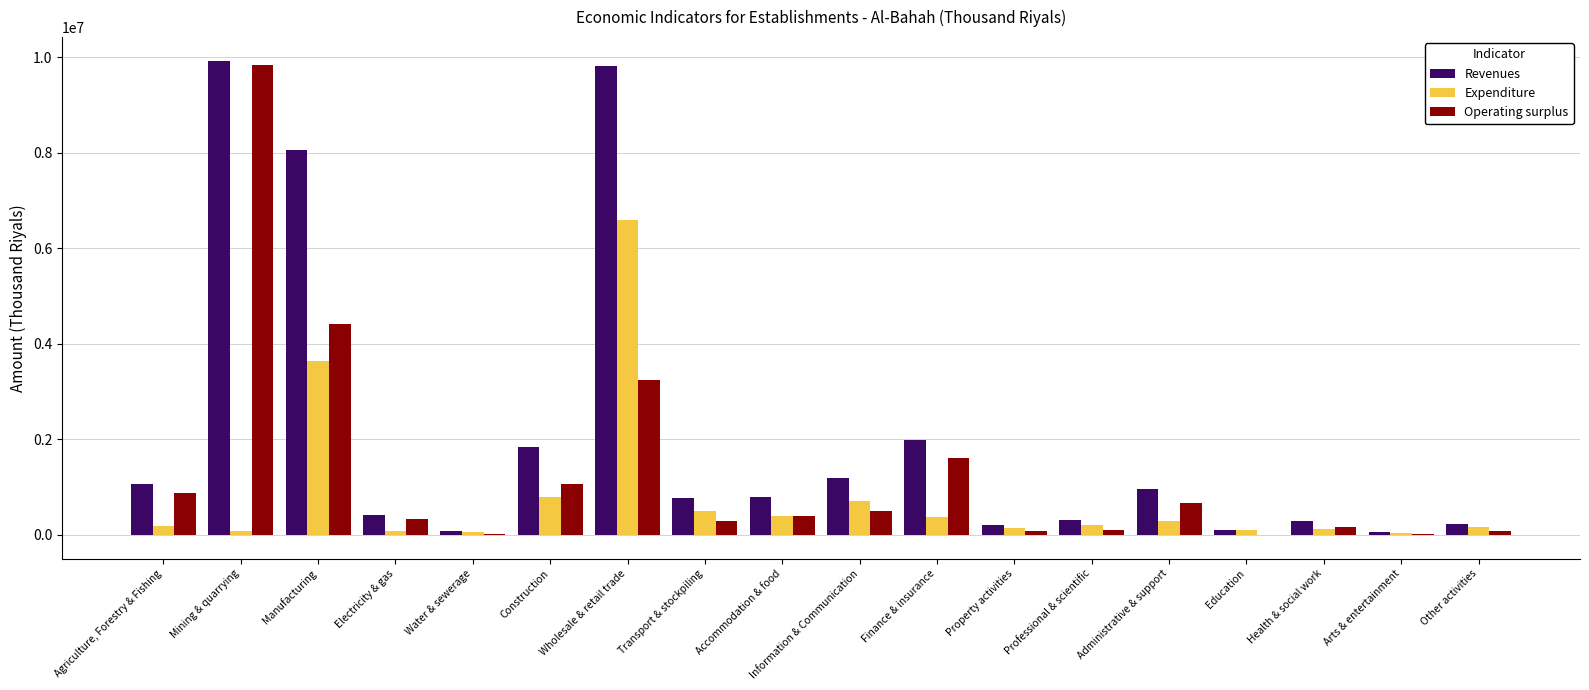

The value of Revenues at Information & Communication is 821640. True or false?

False